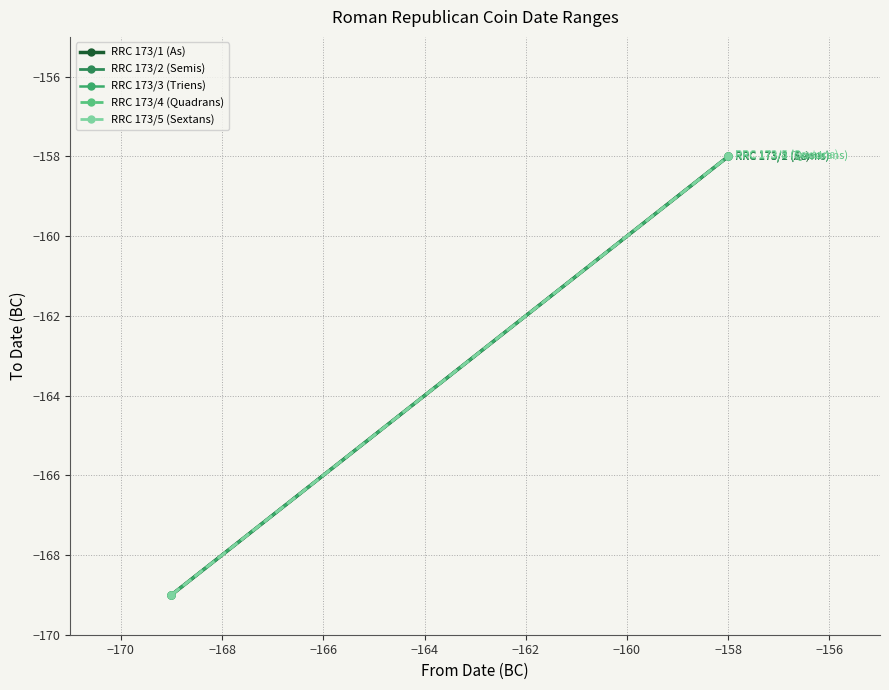

How many lines are shown in the chart?

5